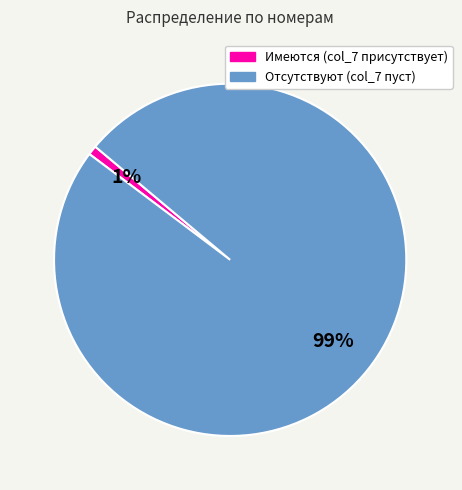

To the nearest percent, what is the difference between the largest and smallest slice percentages?

98%